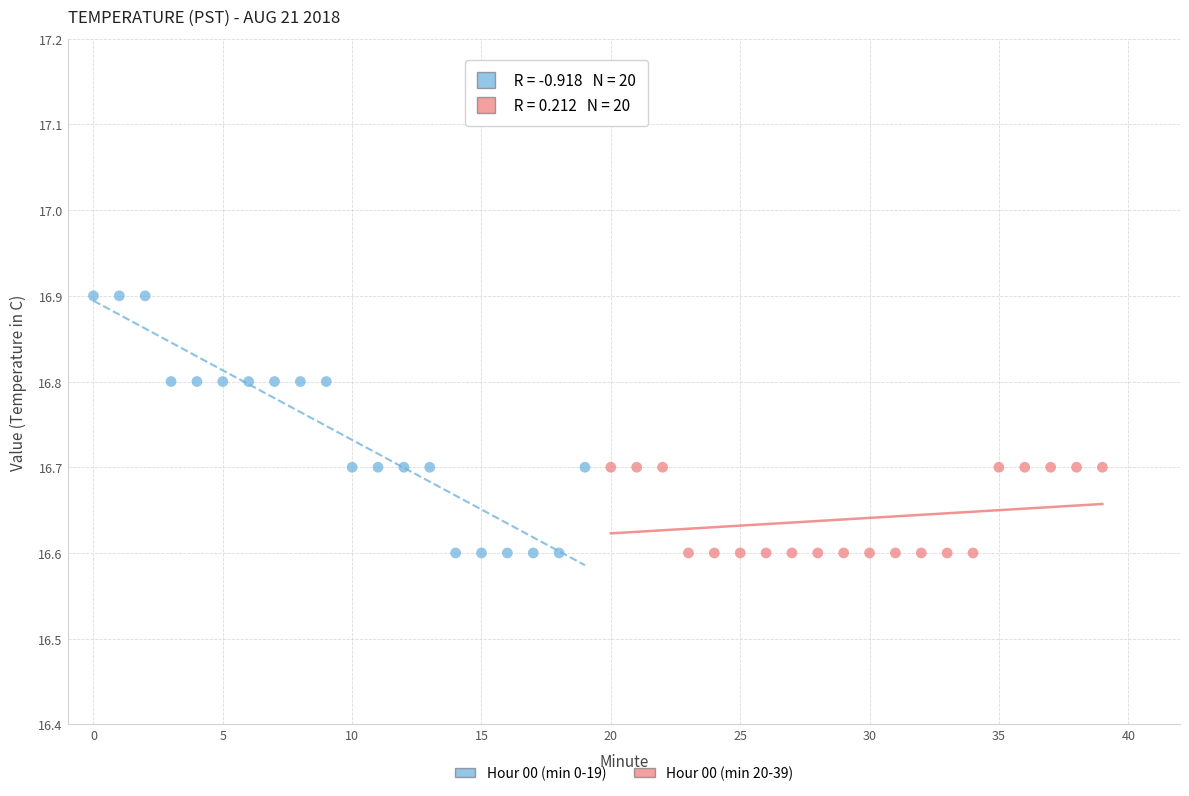

What are all the series names shown in the legend?

Hour 00 (min 0-19), Hour 00 (min 20-39)